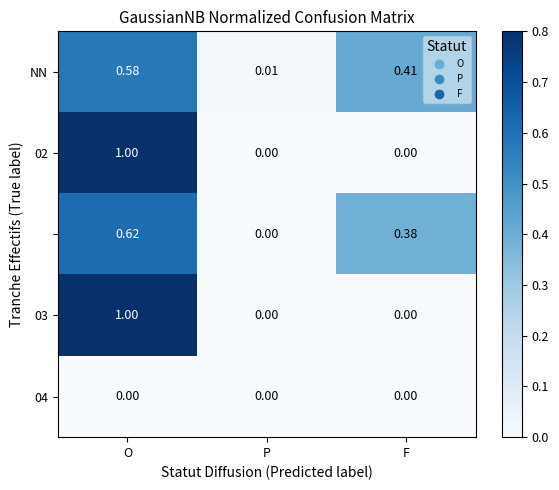

At which category is the sum across all series the highest?

O